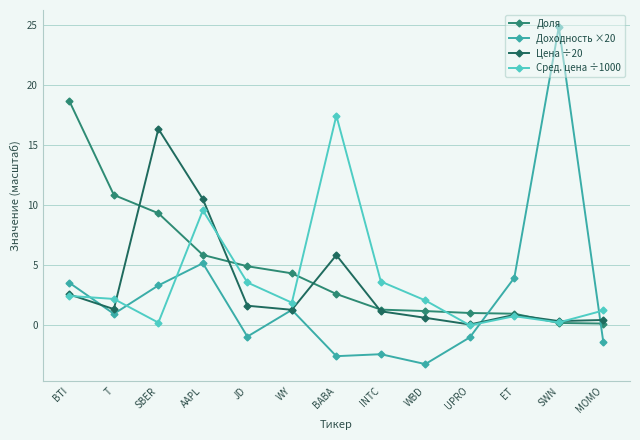

How many data points does each series have?

13